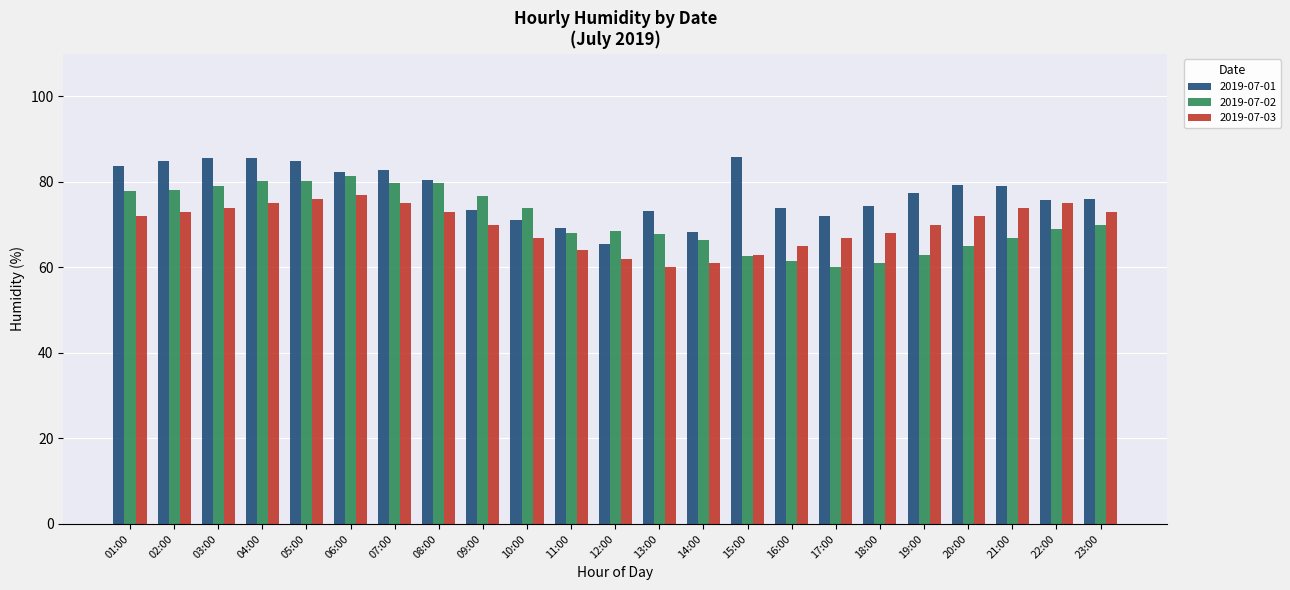

Rank the series at 16:00 from lowest to highest value.

2019-07-02, 2019-07-03, 2019-07-01